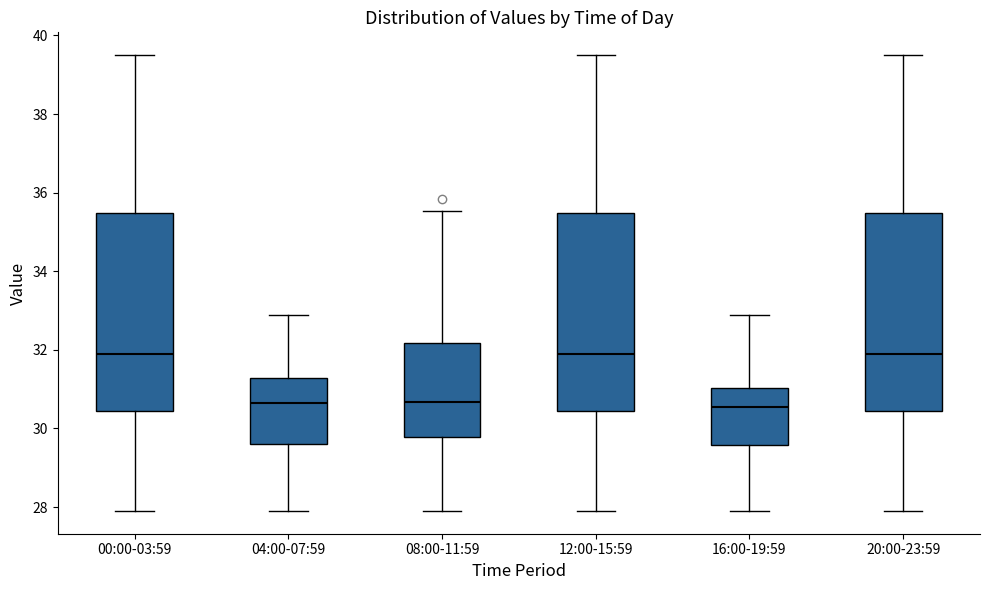

Where is the upper edge of the box for 12:00-15:59 on the y-axis? The values are not printed on the chart, so give them approximately, as read against the axis.

35.4